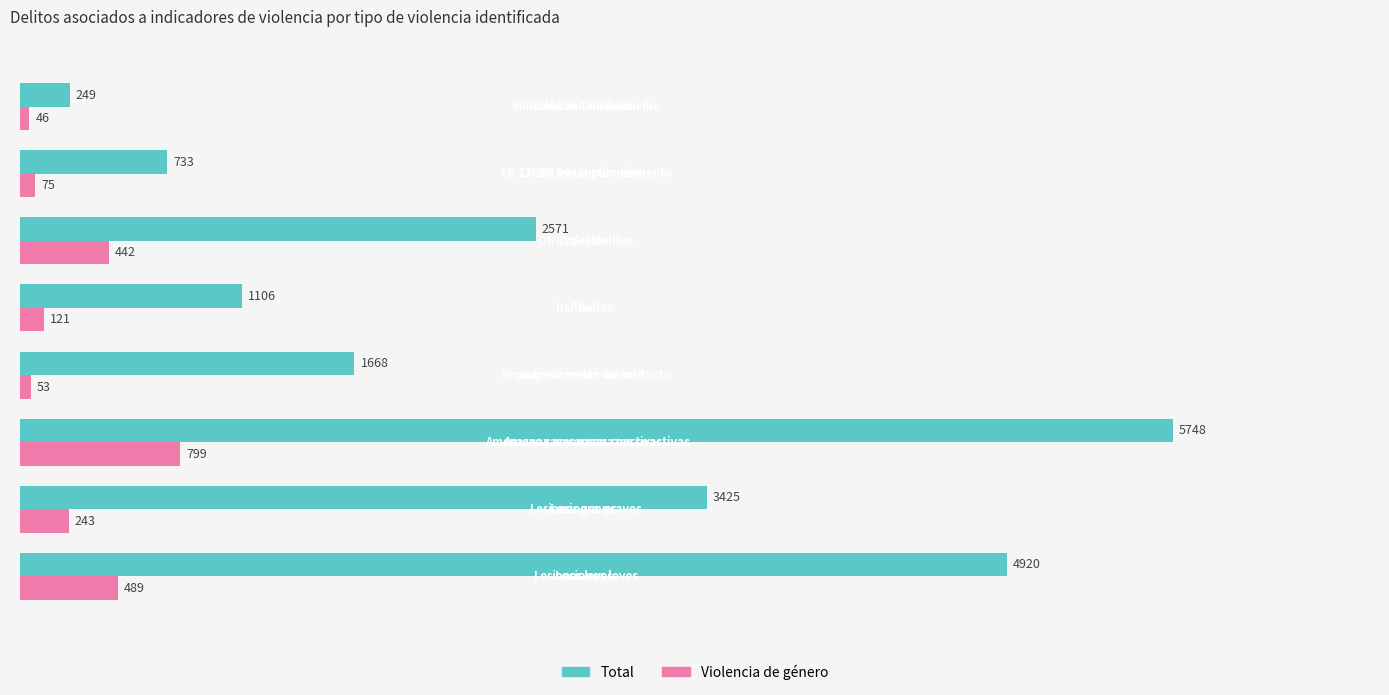

What is the total value across all series at 2?

6547